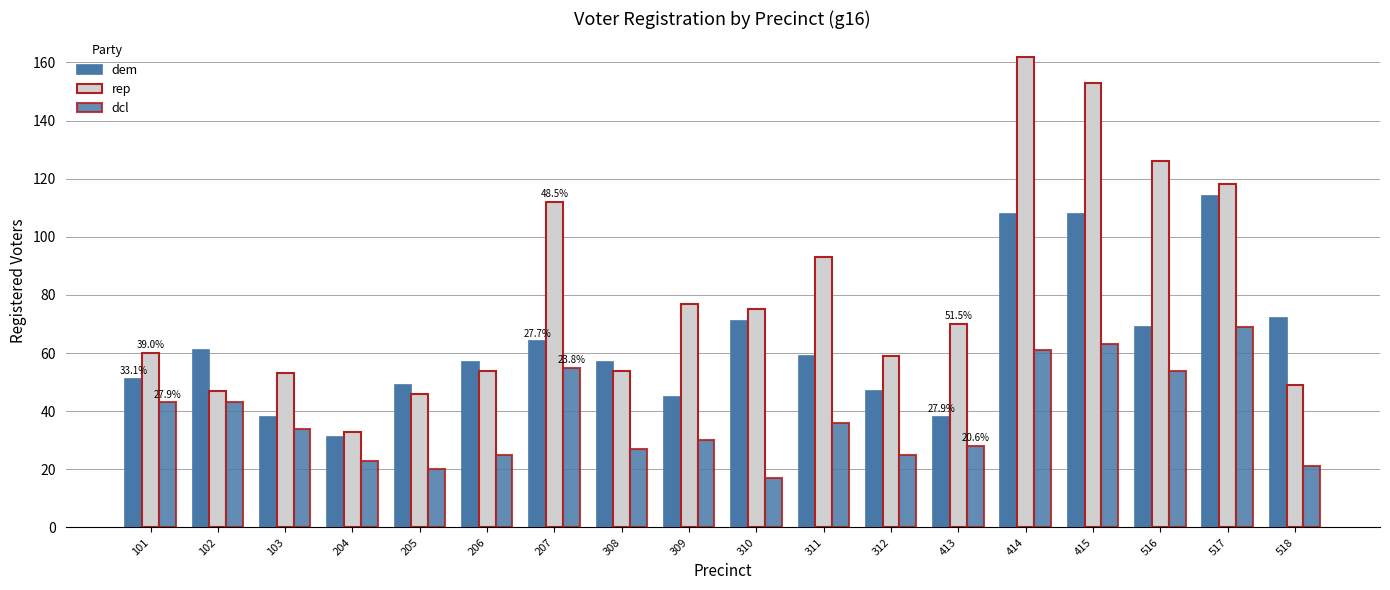

Count the number of data series in this chart.

3